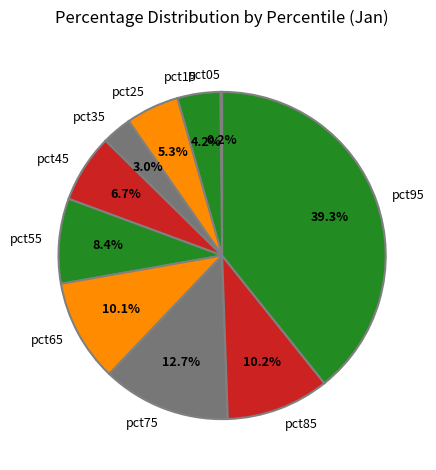

To the nearest percent, what portion does pct85 represent?

10%